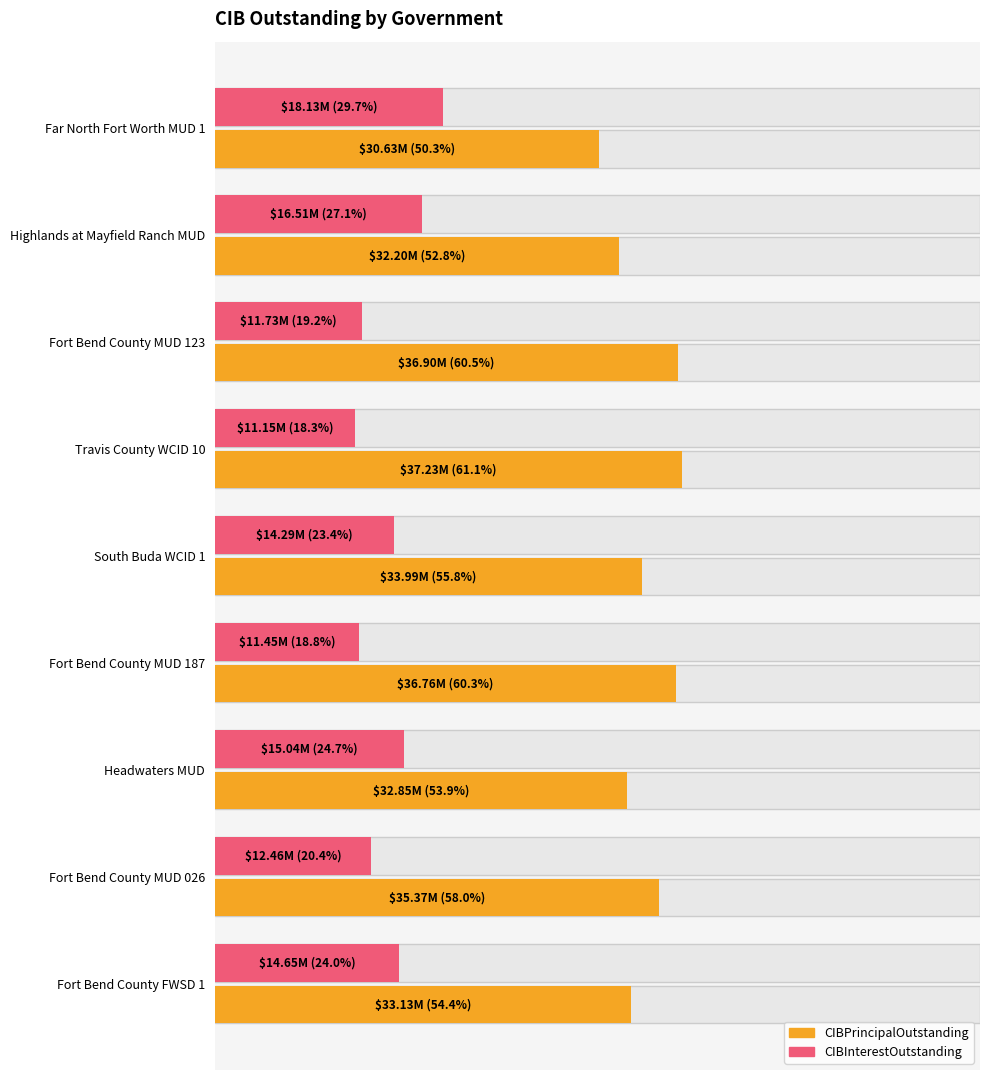

What are all the series names shown in the legend?

CIBPrincipalOutstanding, CIBInterestOutstanding